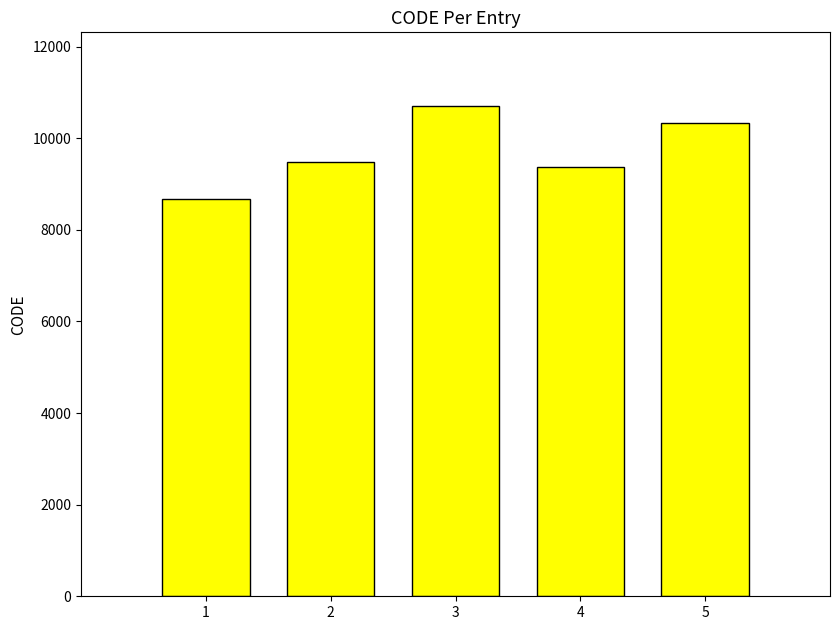

At which label is the value closest to 9691?

2